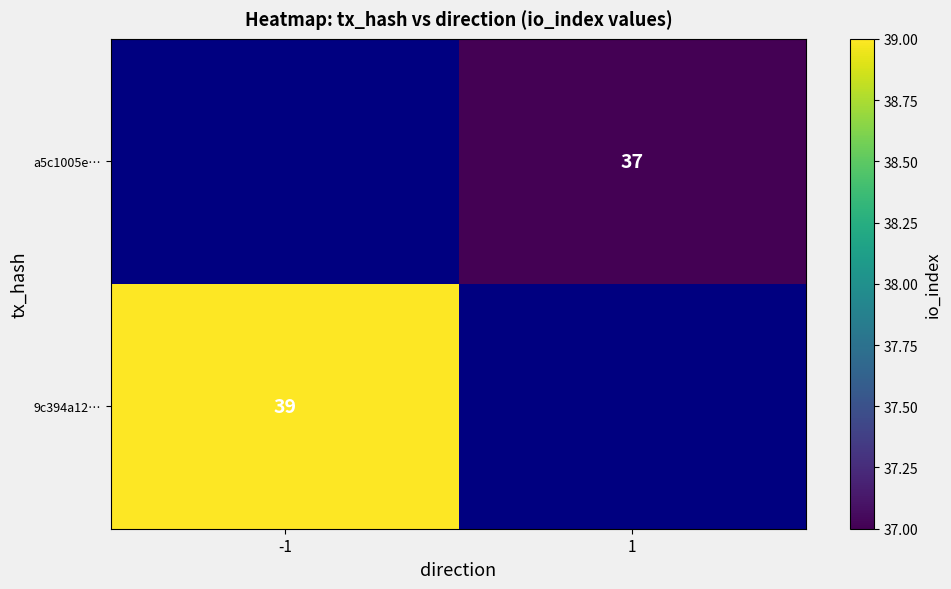

The a5c1005e… series shows 49 at 1. True or false?

False